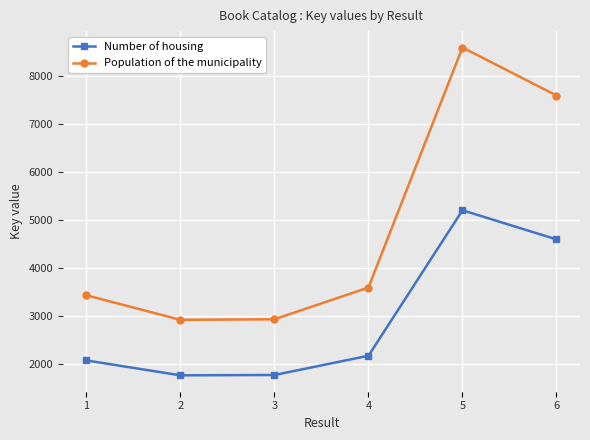

What is the maximum value for Population of the municipality?

8588.2